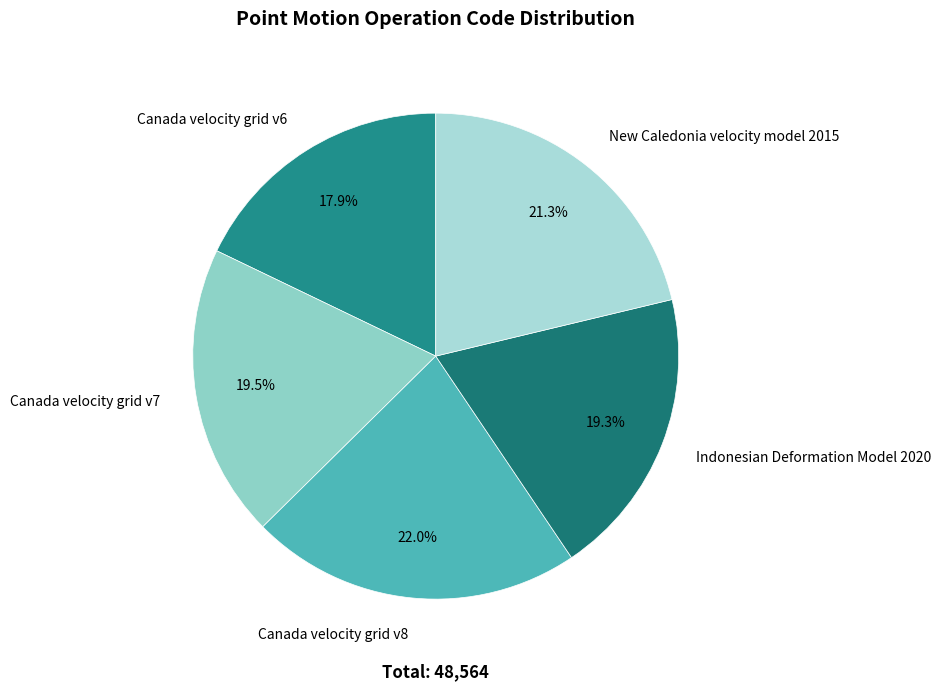

Count the number of slices in the pie.

5